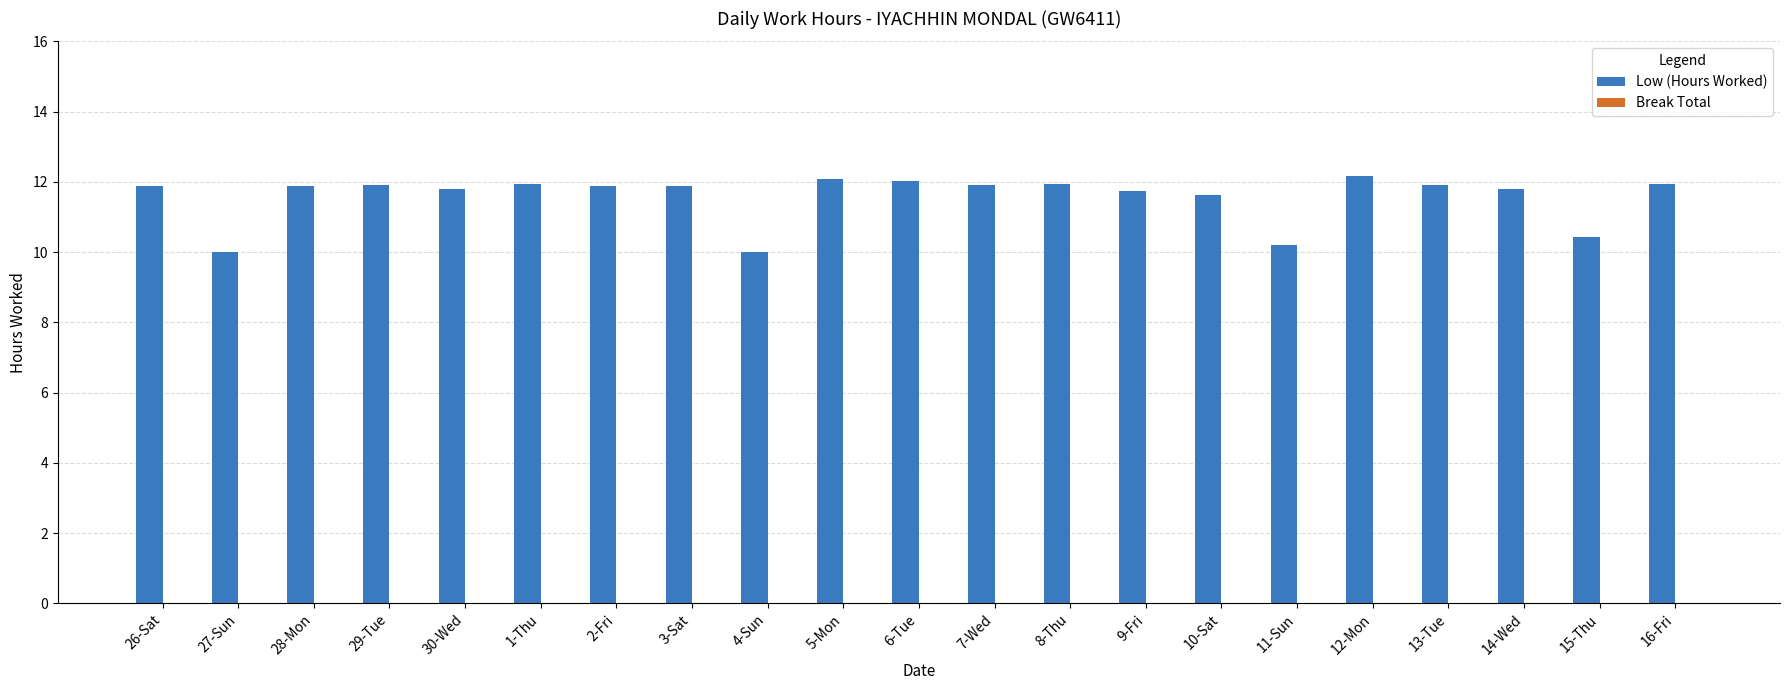

Approximately how many times larger is the value at 30-Wed compared to 5-Mon?

1.0